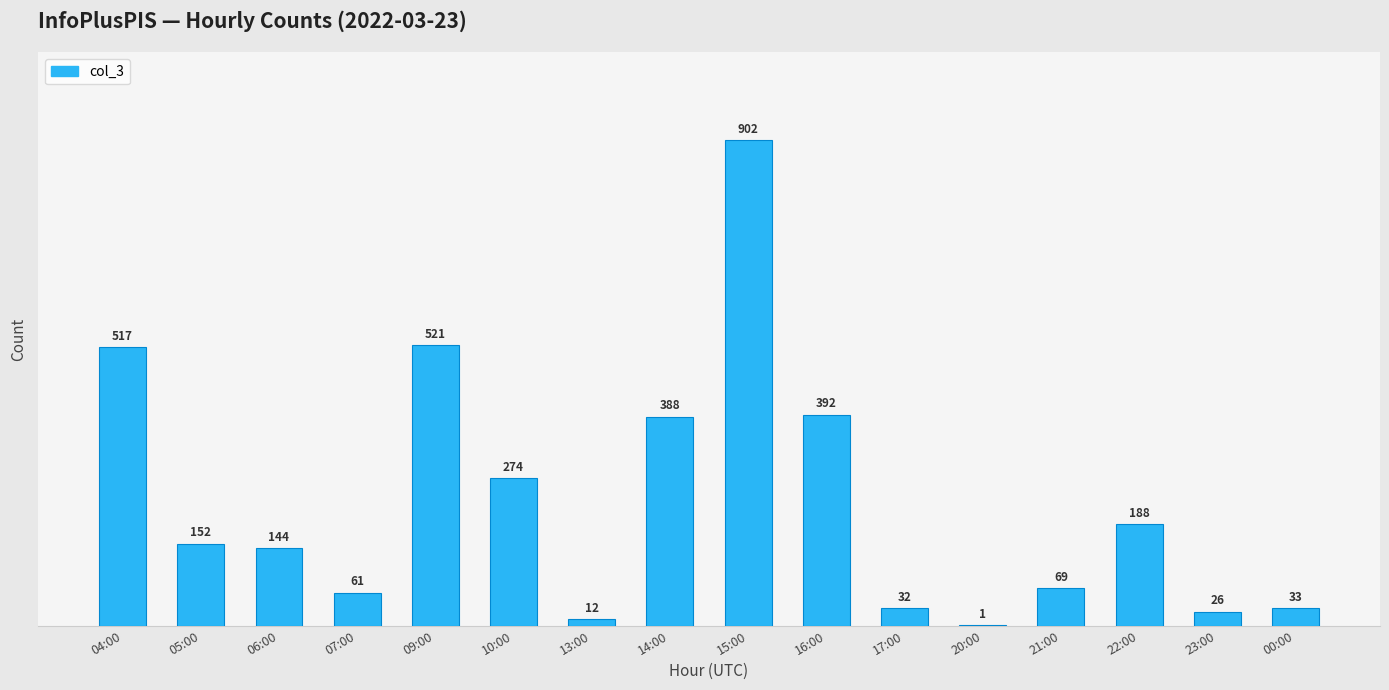

At which category does the chart reach its peak across all series?

15:00